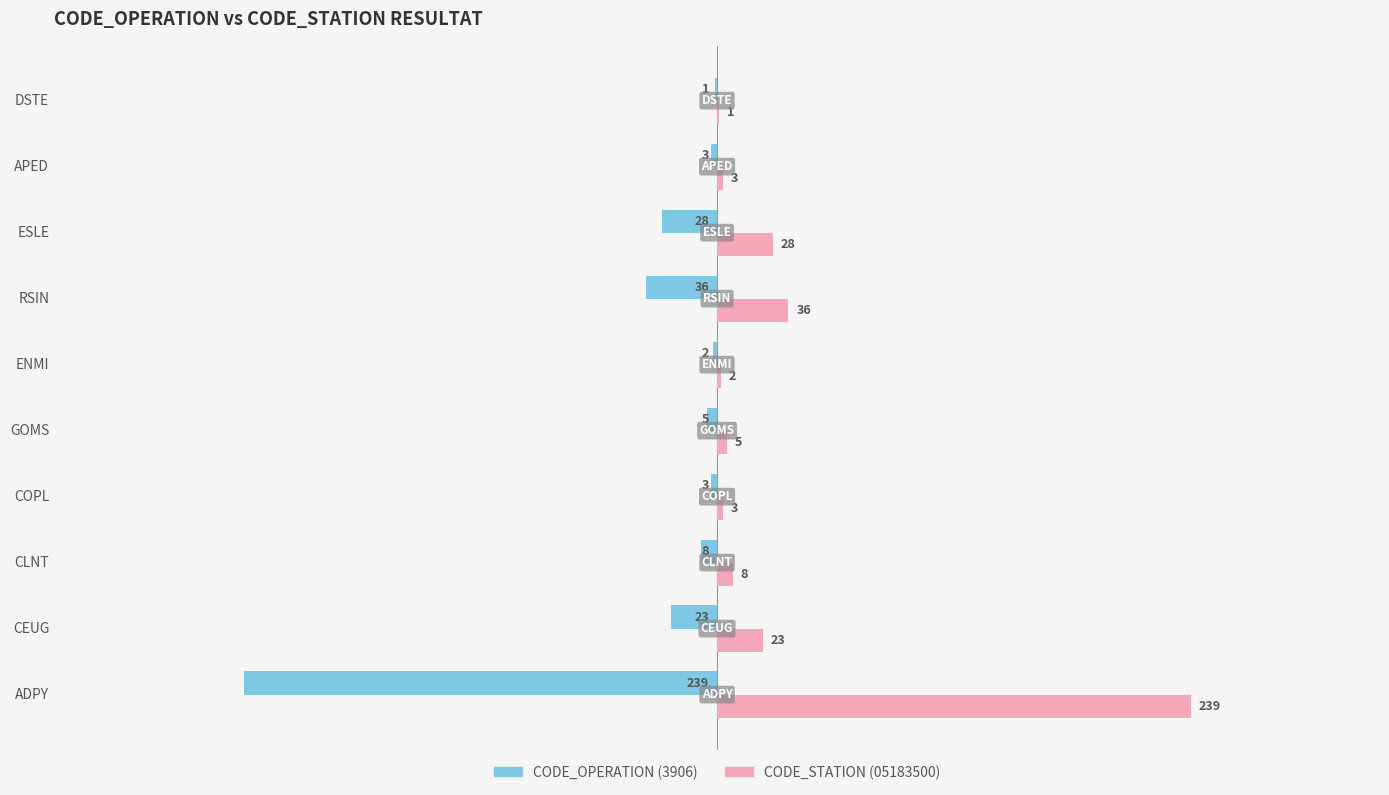

Which category has the highest value across all series?

ADPY